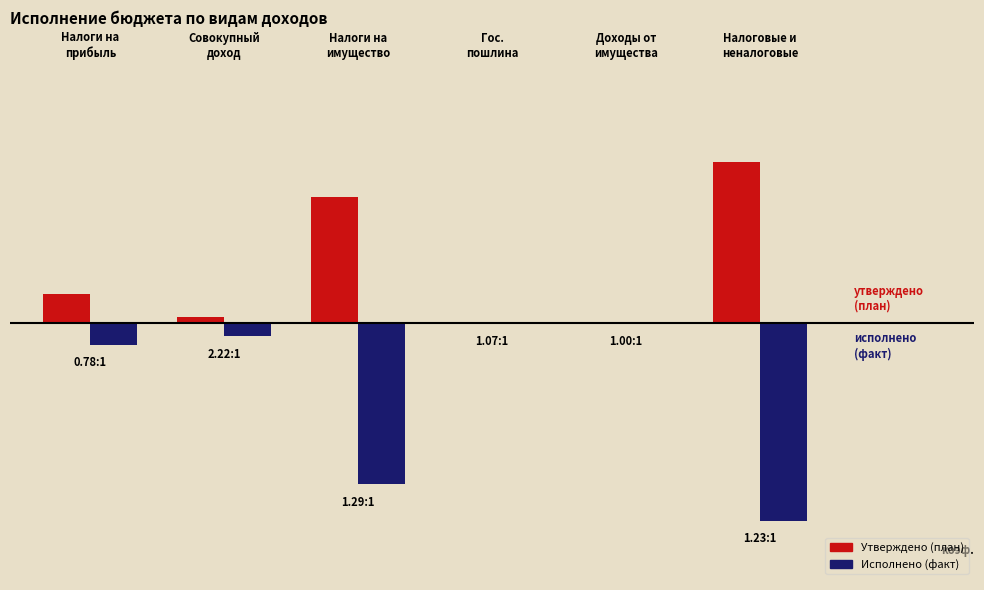

What are all the series names shown in the legend?

Утверждено (план), Исполнено (факт)